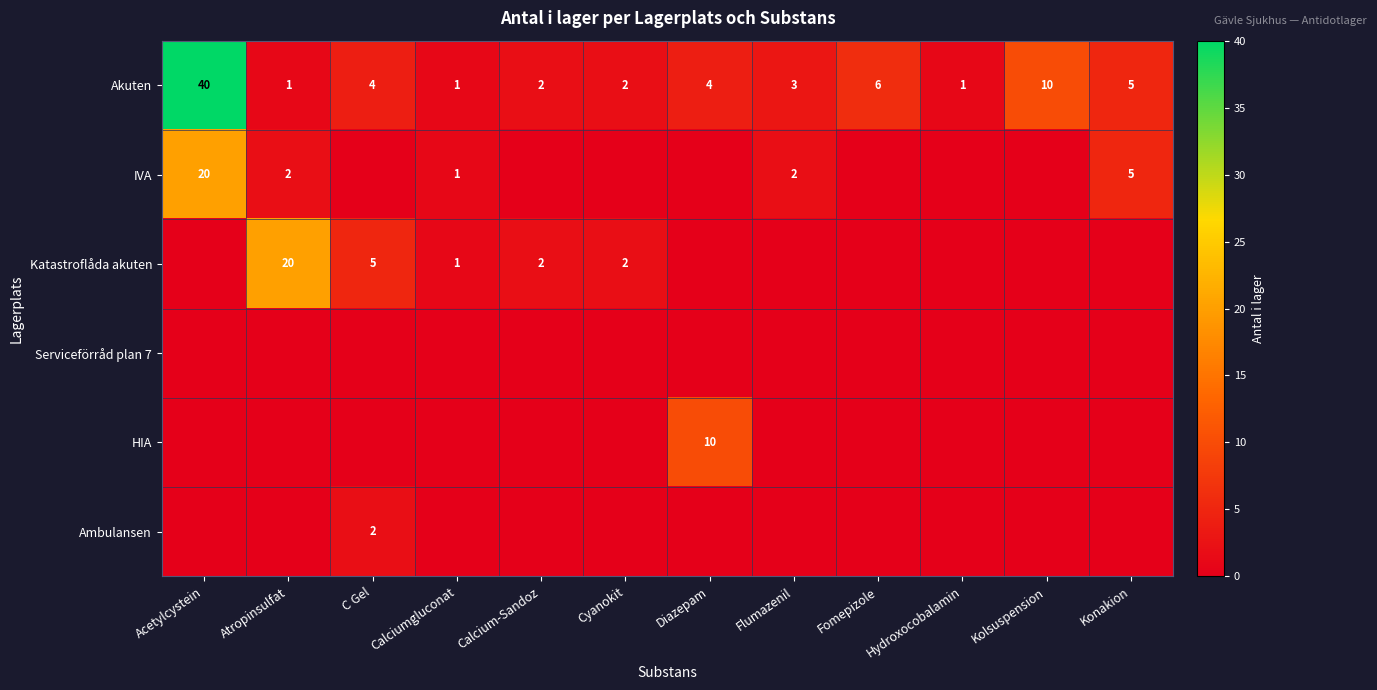

What is the sum of all Akuten values?

79